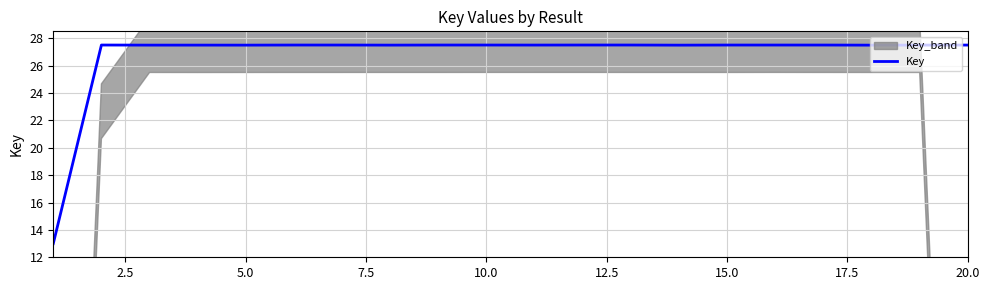

Reading left to right, transcribe all the data shown in this chart.

13.0	27.5	27.5	27.5	27.5	27.5	27.5	27.5	27.5	27.5	27.5	27.5	27.5	27.5	27.5	27.5	27.5	27.5	27.5	27.5